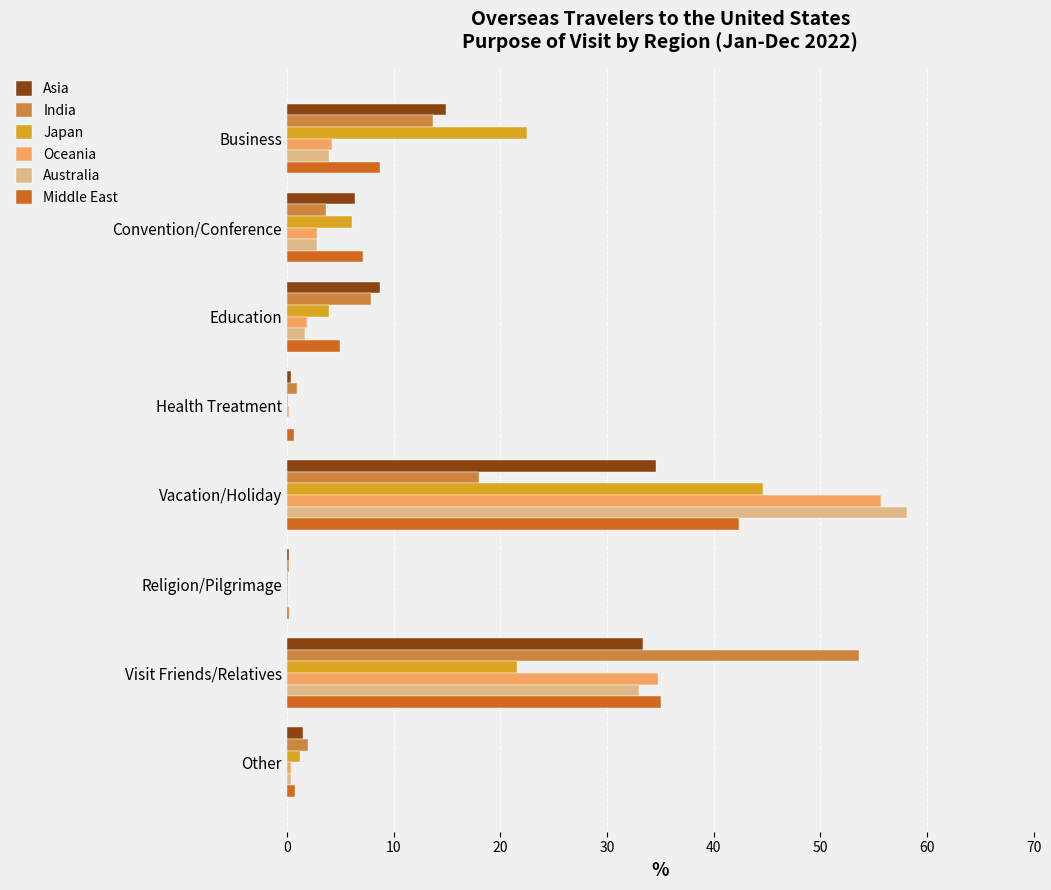

How many values in the Asia series exceed 8?

4